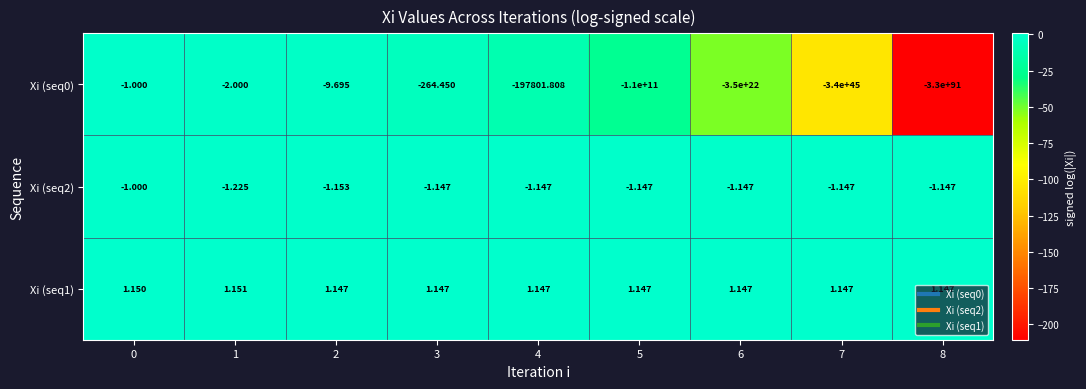

How many series are shown in this chart?

3